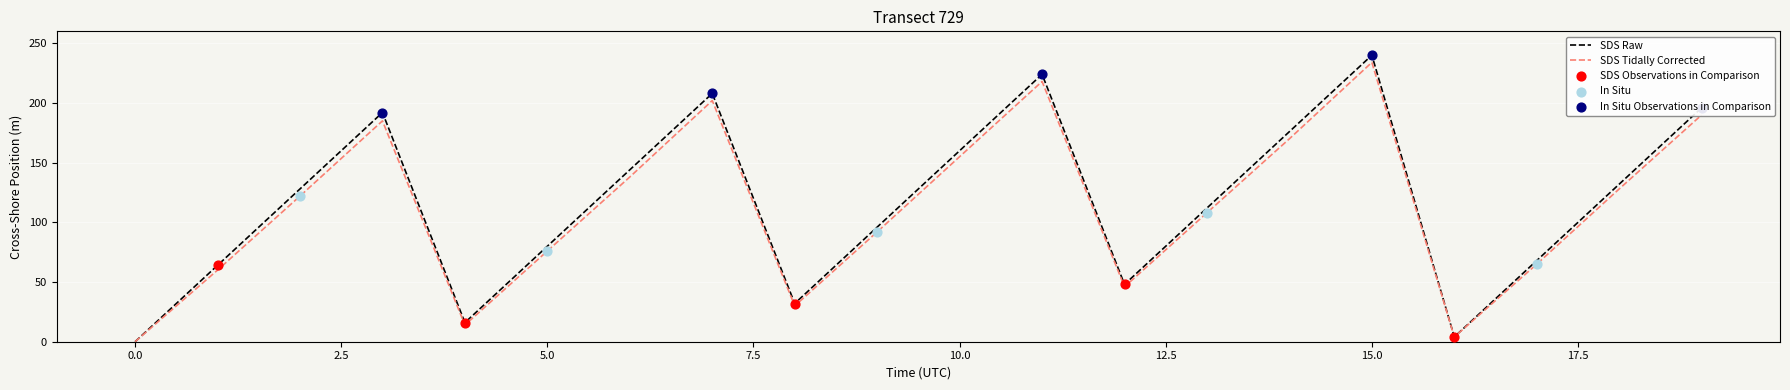

Which series has the largest range (max minus min)?

SDS Raw